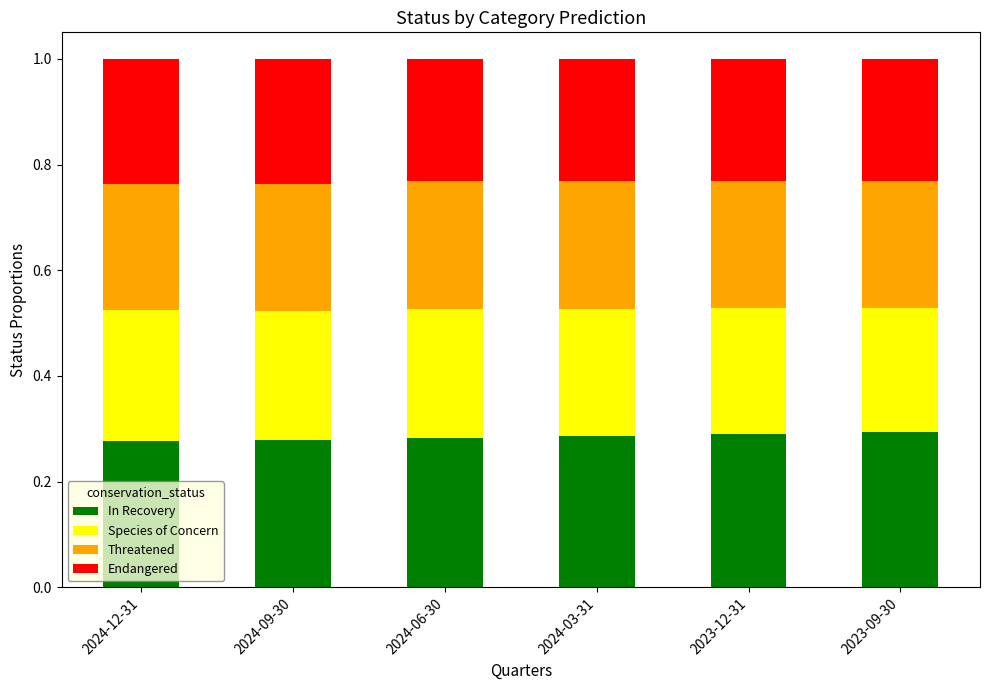

True or false: In Recovery has a value of 0.3 at 2023-12-31.

True